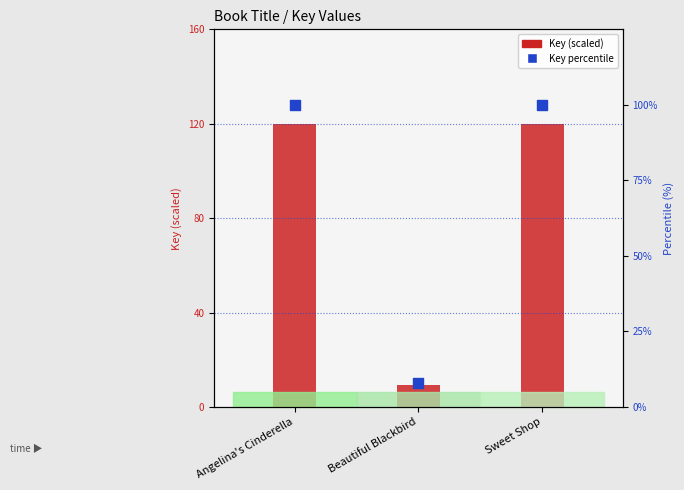

Is the value of Key (scaled) at Angelina's Cinderella greater than the value of Key percentile at Sweet Shop?

Yes